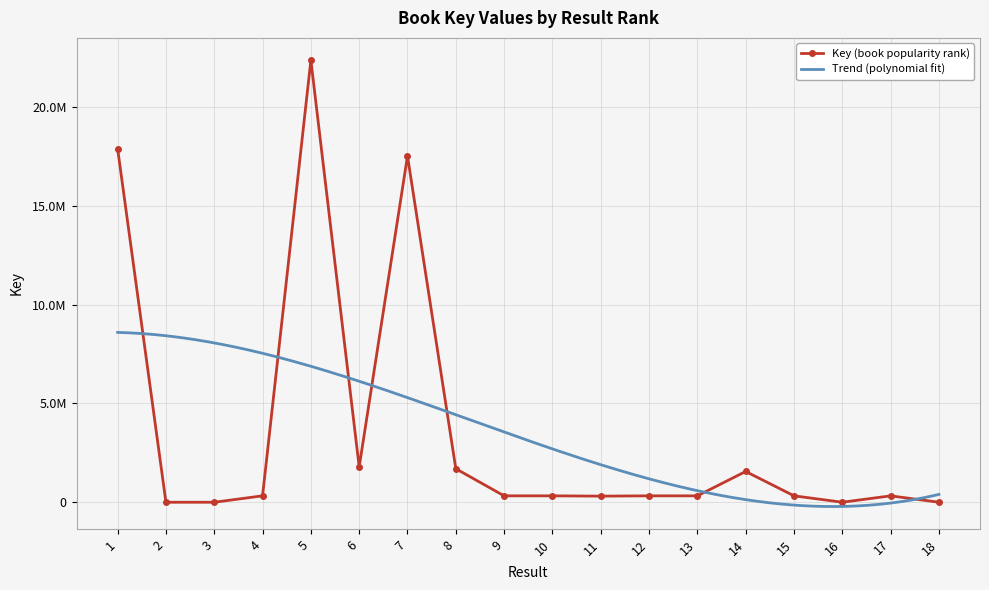

Reading right to left, list all the values displayed in this chart.

8016	330127	8023	330976	1563115	330747	330809	316201	330507	330402	1701516	17507351	1790377	22349488	330789	6532	6633	17877233